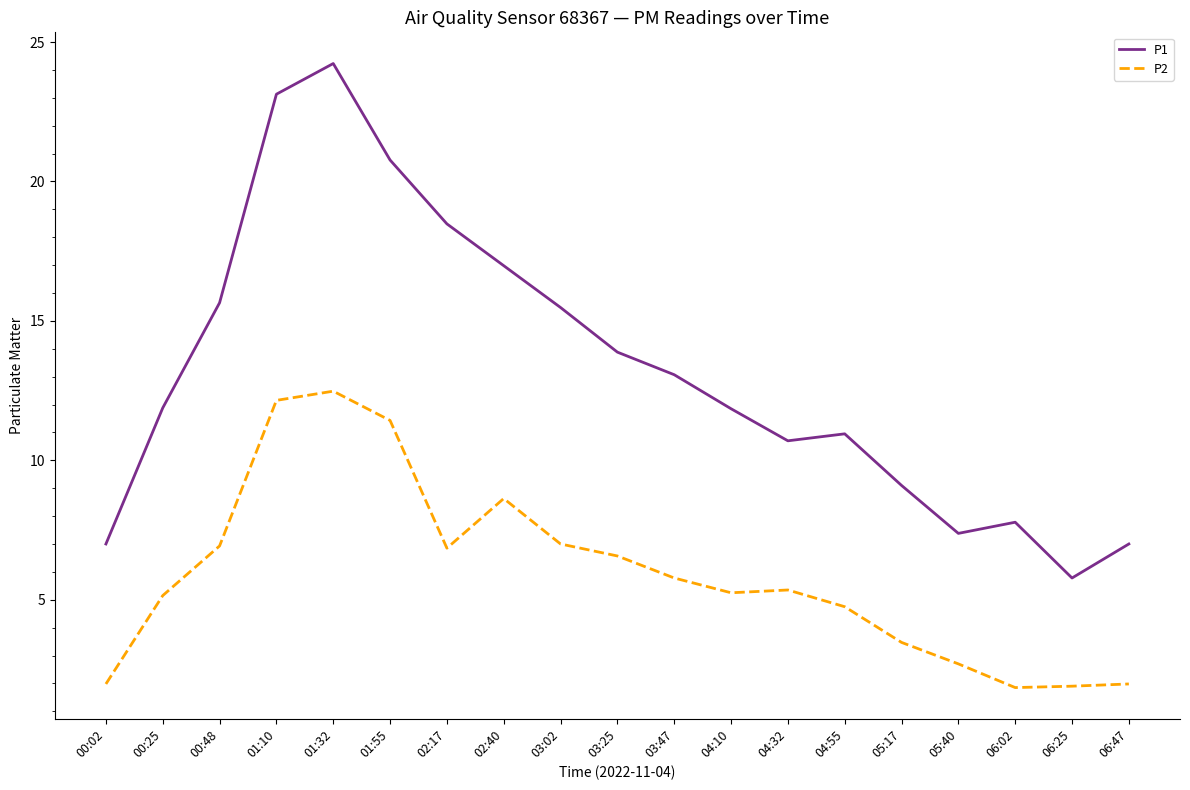

At which category is the sum across all series the highest?

01:32